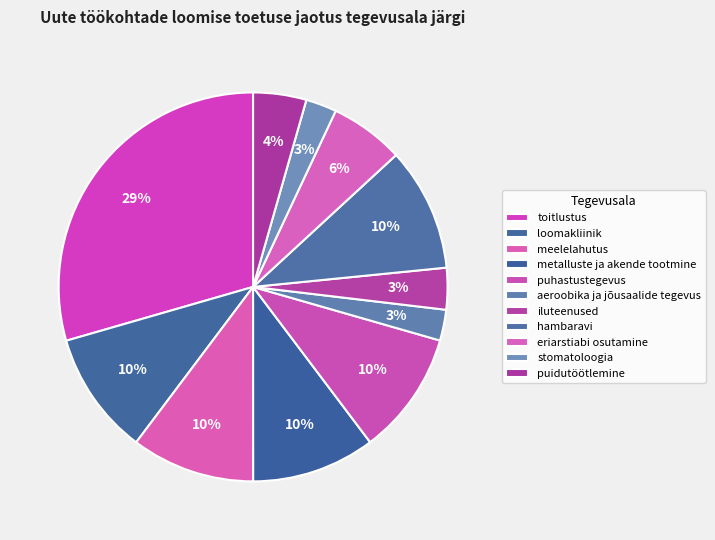

Rank the categories by value from lowest to highest.

aeroobika ja jõusaalide tegevus, stomatoloogia, iluteenused, puidutöötlemine, eriarstiabi osutamine, loomakliinik, meelelahutus, metalluste ja akende tootmine, puhastustegevus, hambaravi, toitlustus